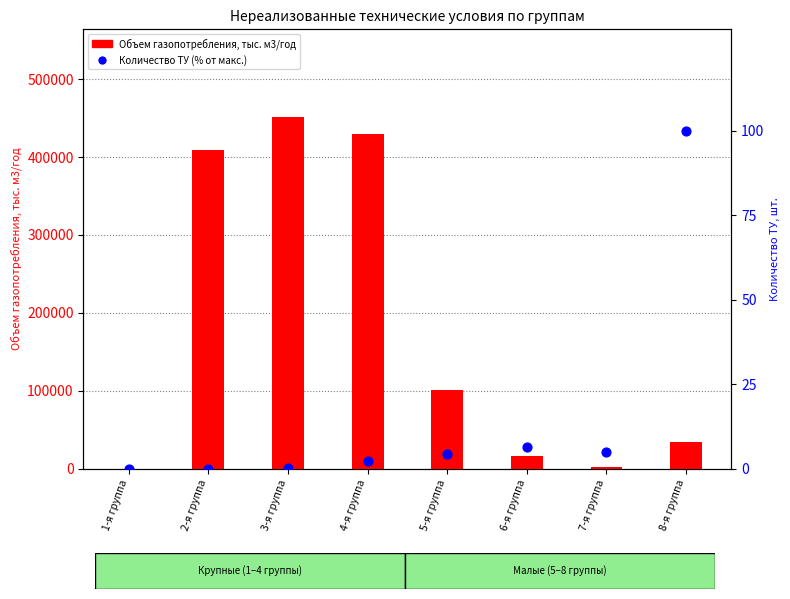

Is the value of Объем газопотребления, тыс. м3/год at 3-я группа greater than the value of Количество ТУ (% от макс.) at 6-я группа?

Yes